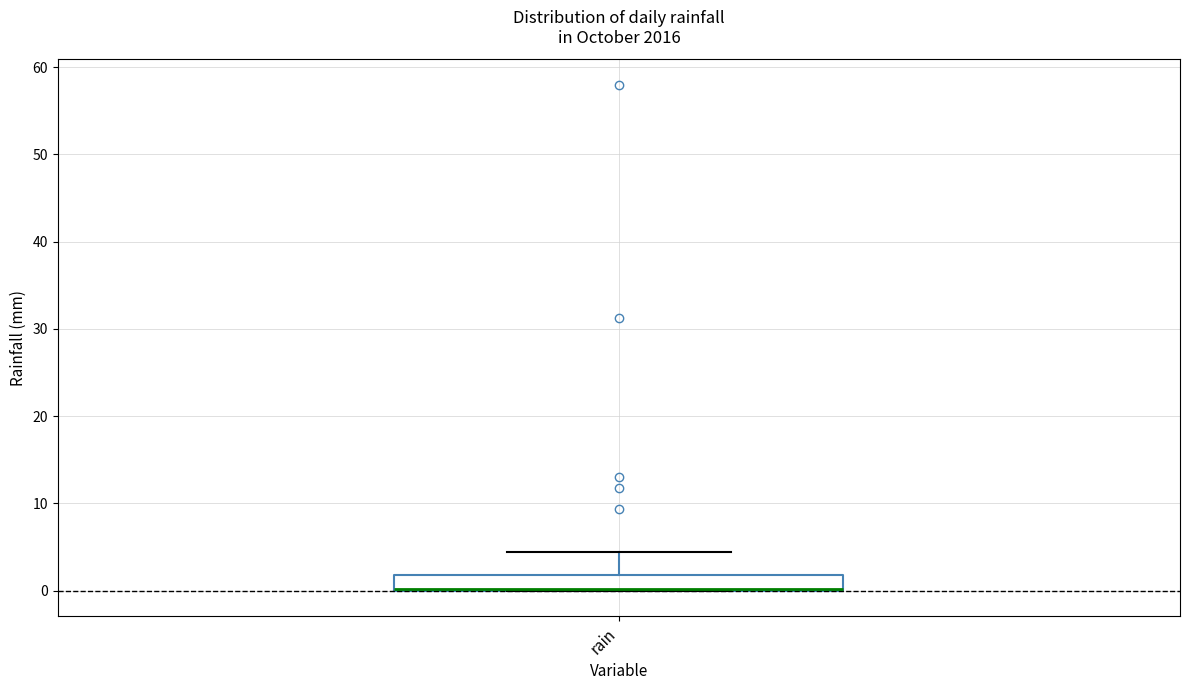

Read this box plot against the y-axis: the position of the median line, the range covered by the box, and the ends of both whiskers. The values are not printed on the chart, so give them approximately, as read against the axis.

median 0 (drawn on the box's lower edge), box 0 to 2, whiskers 0 to 4